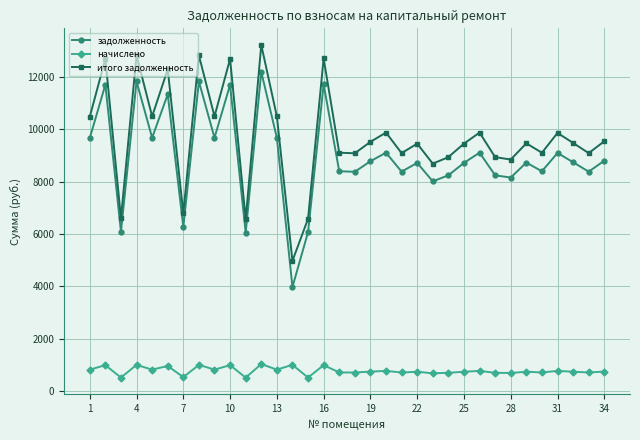

What is the value of the задолженность point at the 14th from the left?

3970.0